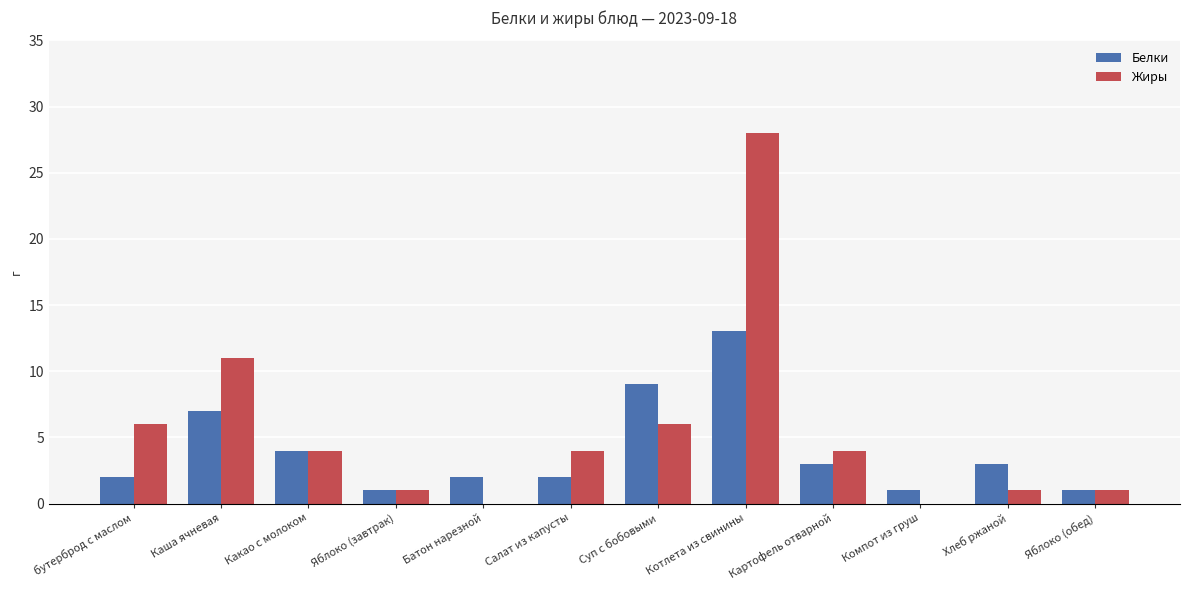

Which series changed the most between Суп с бобовыми and Котлета из свинины?

Жиры